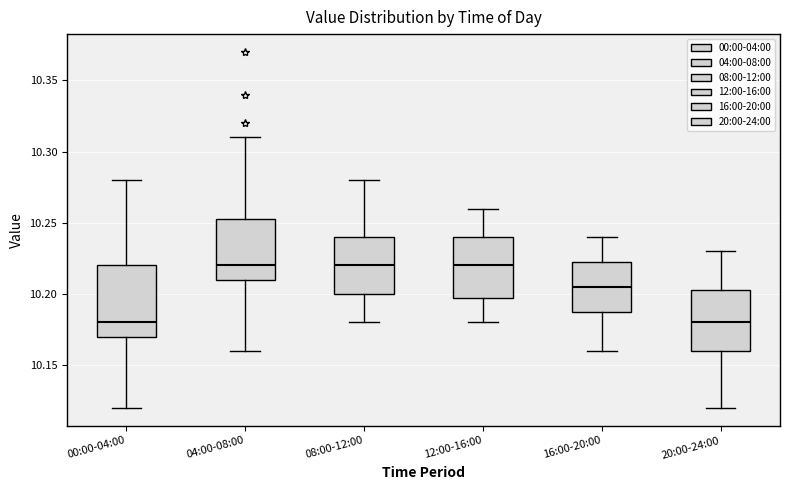

Where does the lower whisker of the box for 00:00-04:00 end on the y-axis? The values are not printed on the chart, so give them approximately, as read against the axis.

10.120